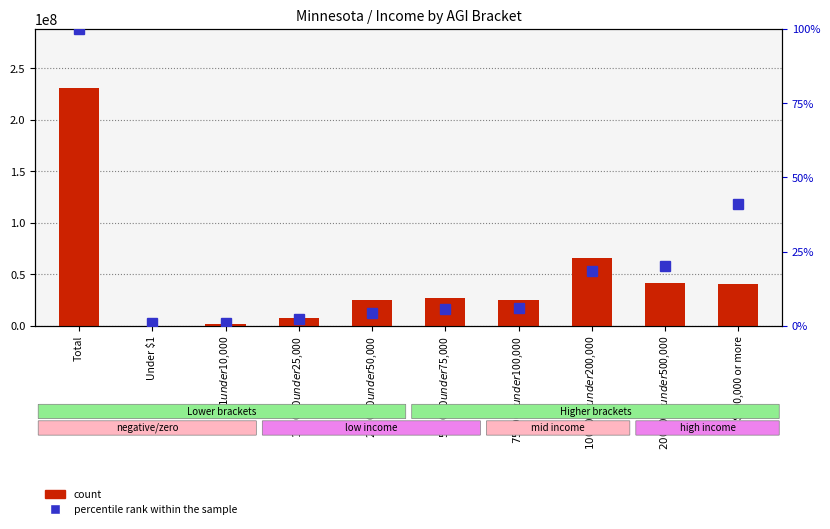

Which has a higher value, Under $1 or $100,000 under $200,000?

$100,000 under $200,000